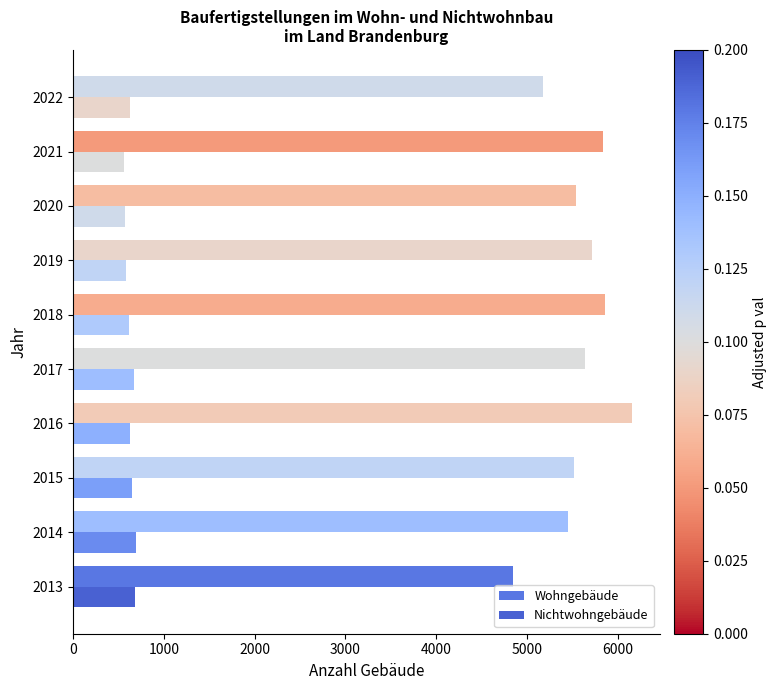

Reading left to right, extract all data points from this chart.

Wohngebäude: 4847	5449	5519	6159	5643	5859	5714	5545	5842	5176
Nichtwohngebäude: 682	691	642	622	671	610	578	575	563	622